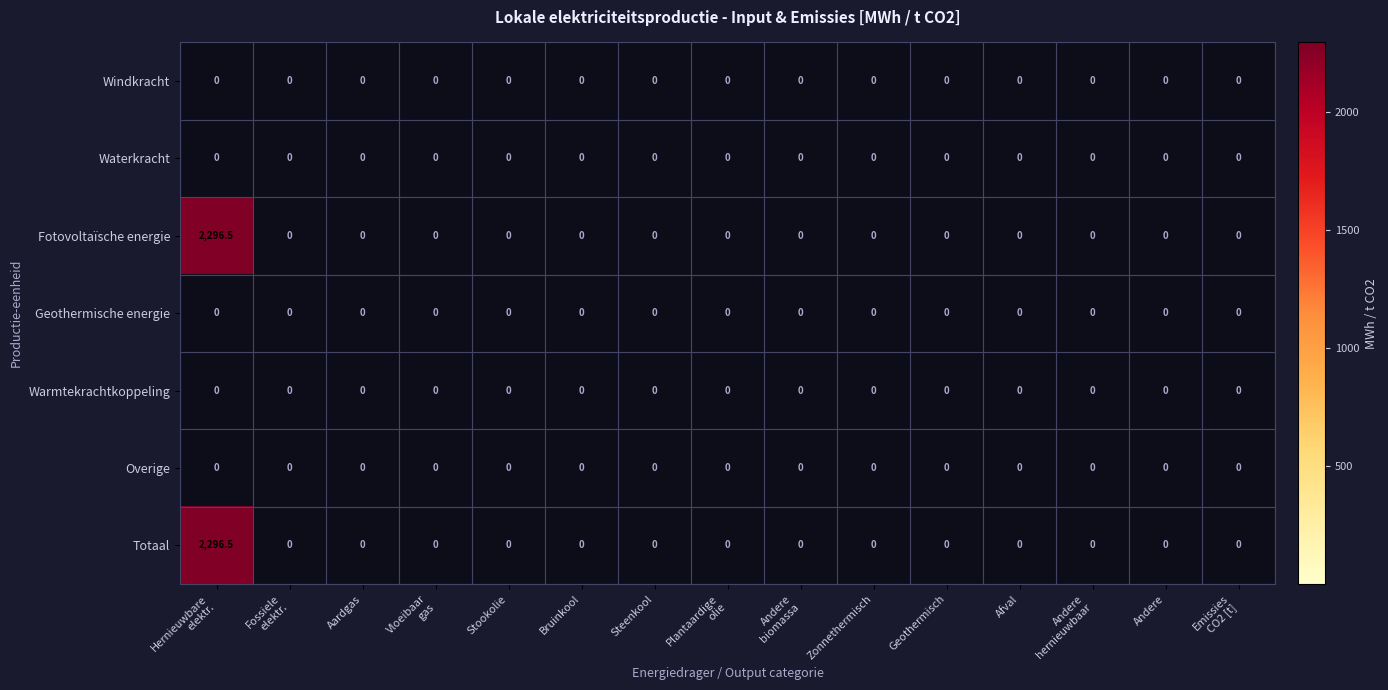

Count the number of data series in this chart.

7